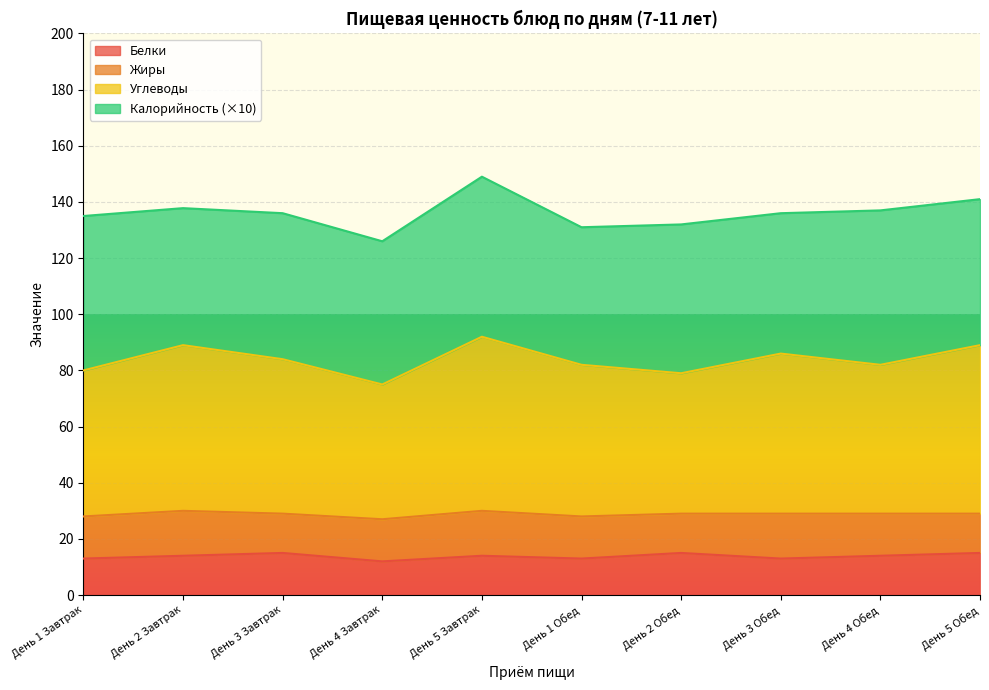

How many lines are shown in the chart?

4